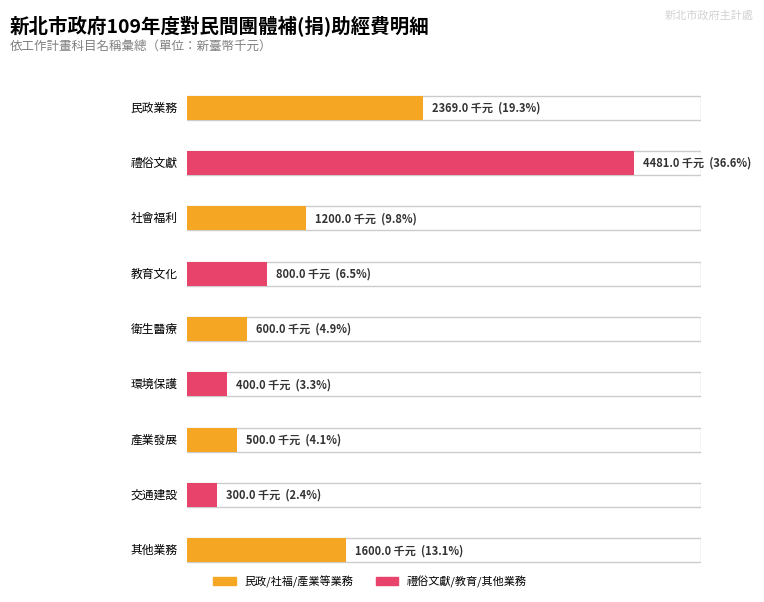

Rank the categories by value from highest to lowest.

1, 0, 8, 2, 3, 4, 6, 5, 7